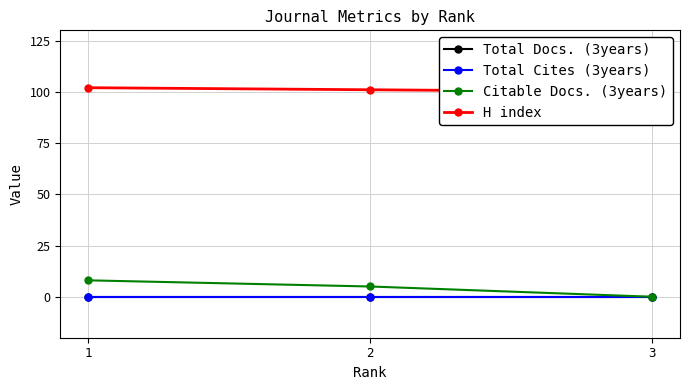

What is the difference between the highest and lowest values at 3?

100